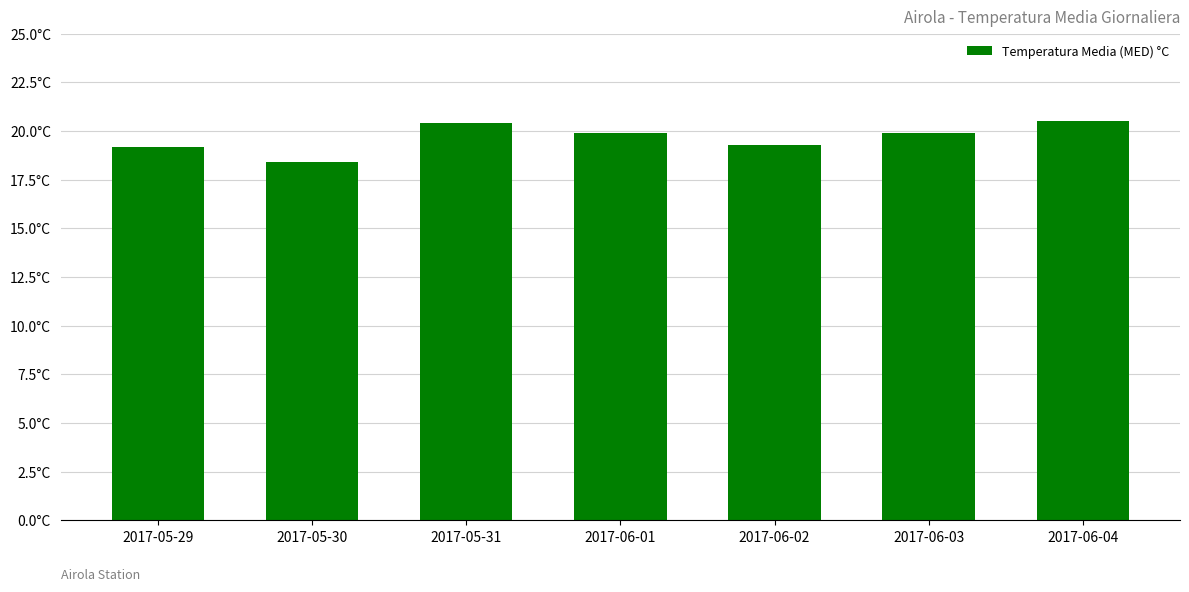

Are the bars horizontal?

No